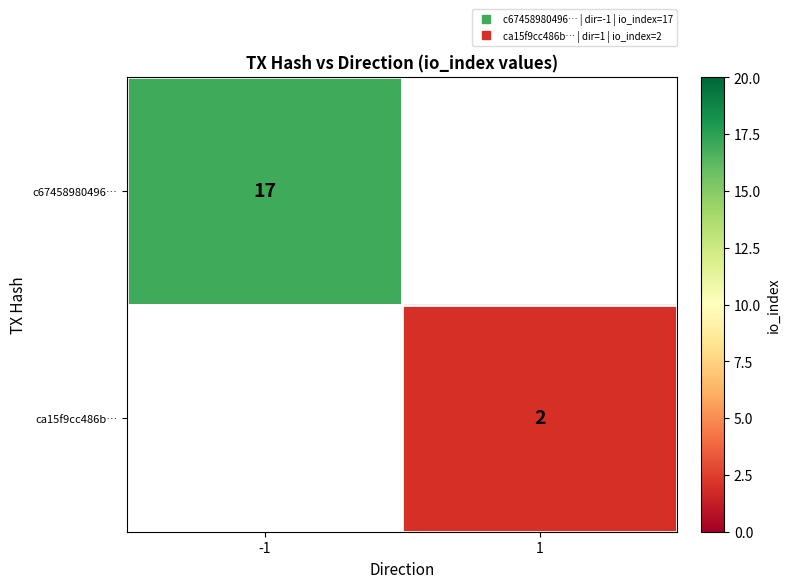

What is the minimum value shown in the chart?

2.0